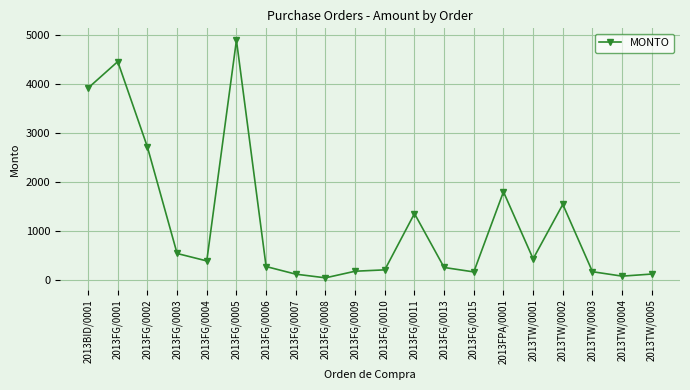

What is the sum of all values?

23658.8